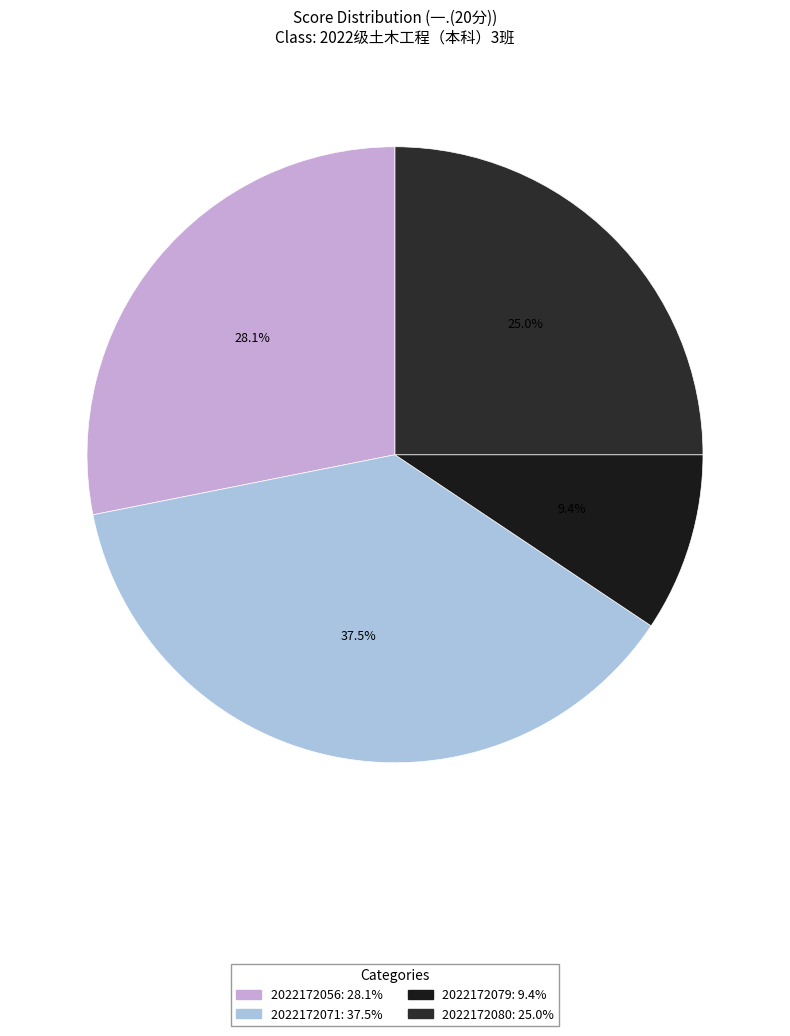

Combined, do 2022172080 and 2022172071 account for over 50%?

Yes